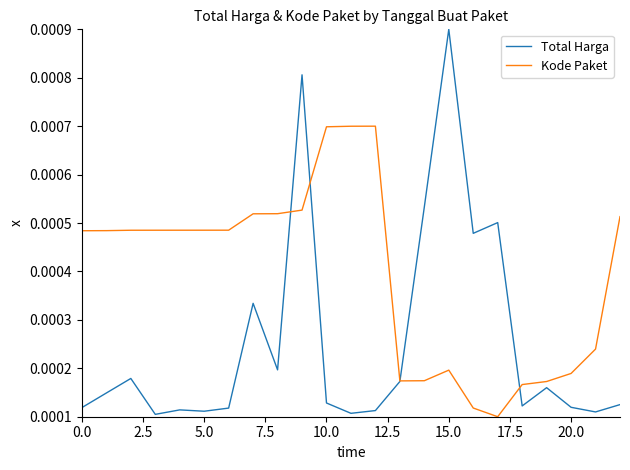

Which series has the largest total across all categories?

Kode Paket